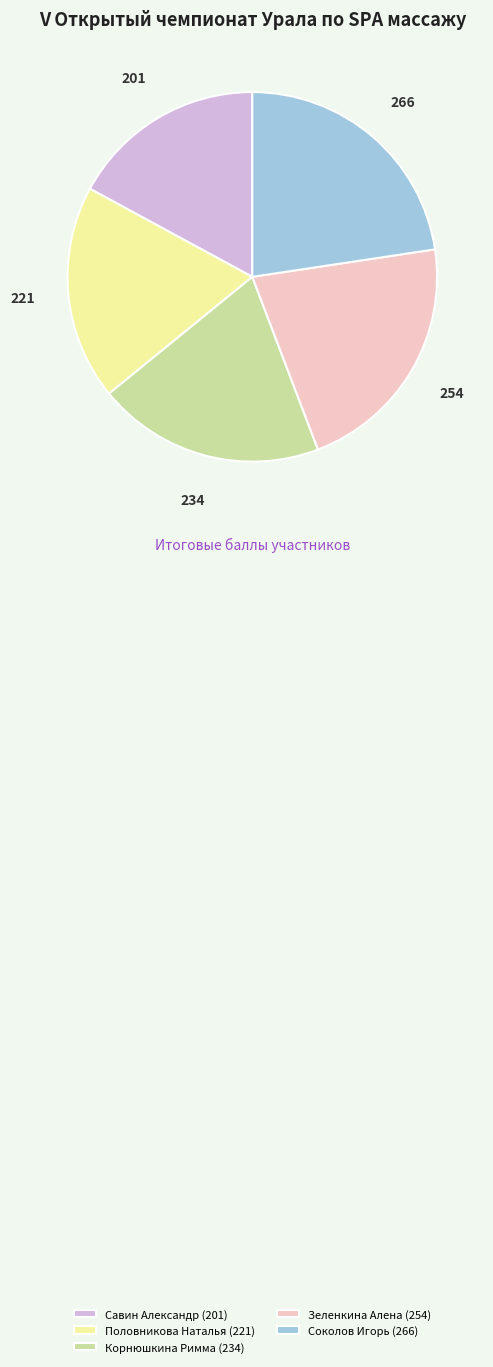

How many slices are in this pie chart?

5